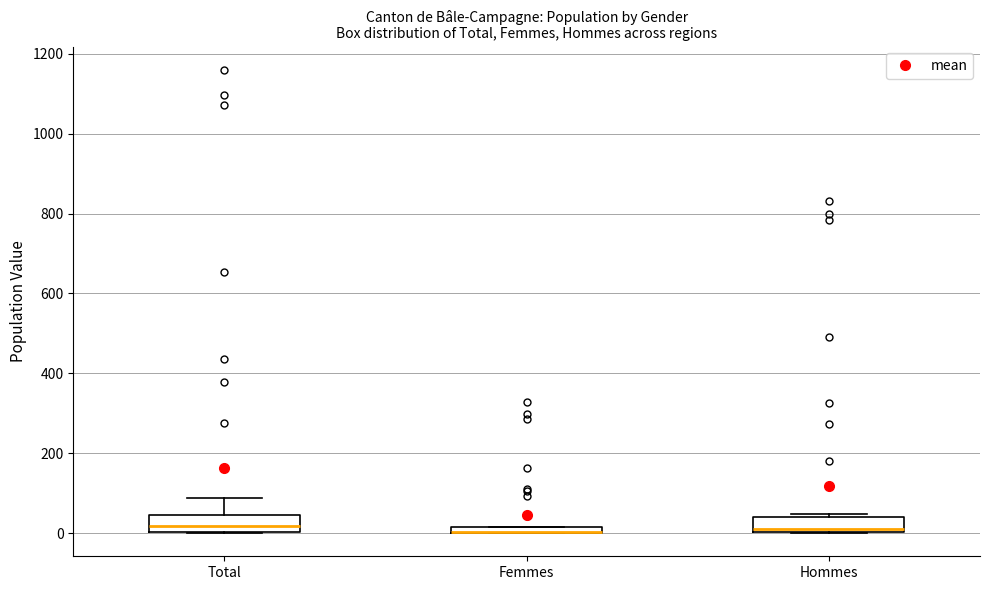

Where is the lower edge of the box for Total on the y-axis? The values are not printed on the chart, so give them approximately, as read against the axis.

0